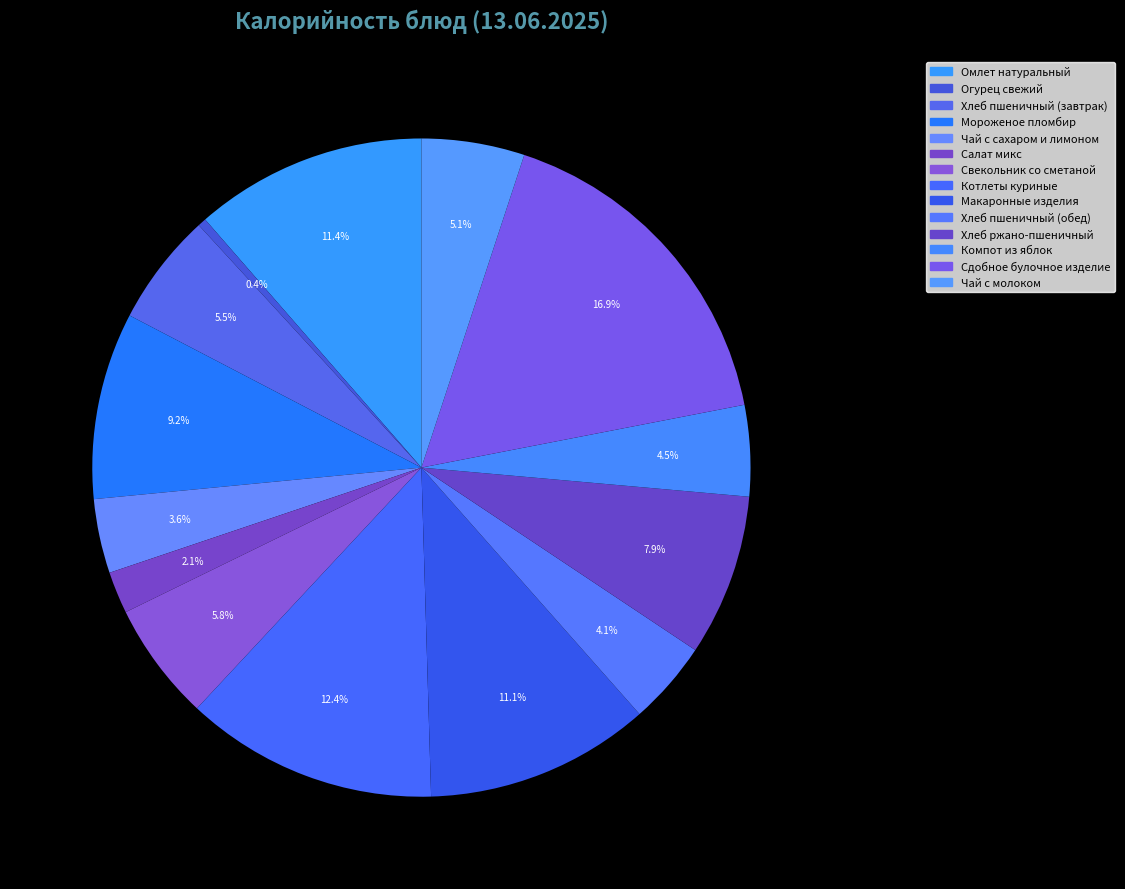

What is the largest slice in the pie chart?

Сдобное булочное изделие